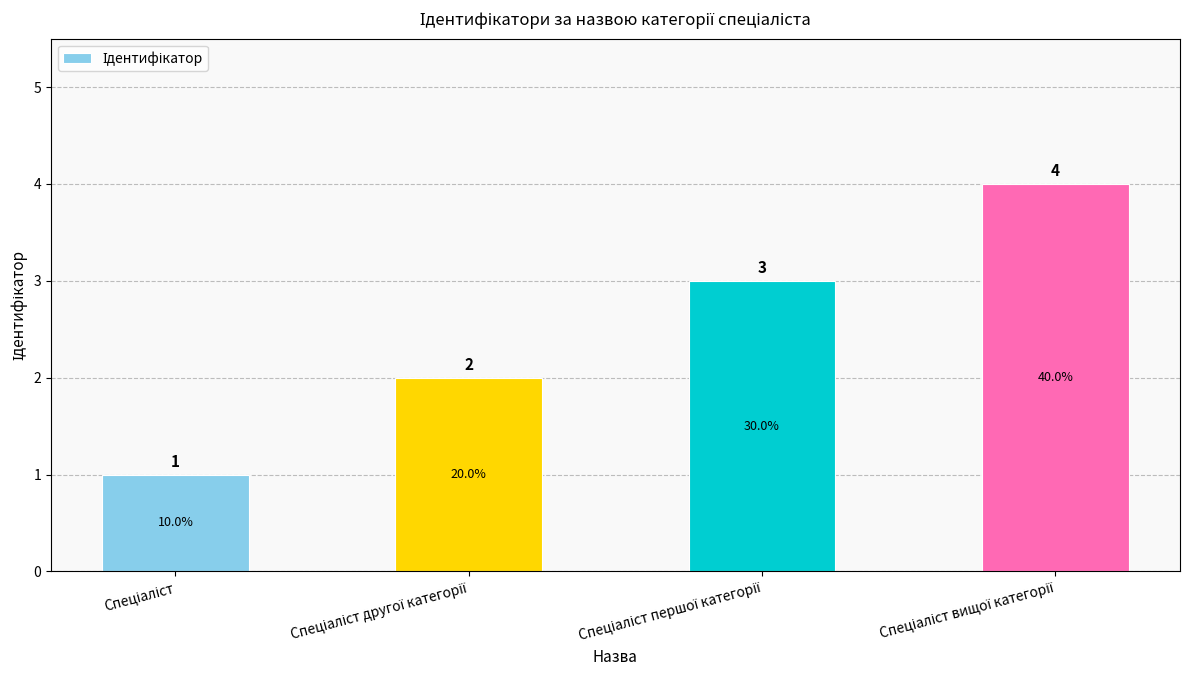

Reading left to right, list all the values displayed in this chart.

1	2	3	4